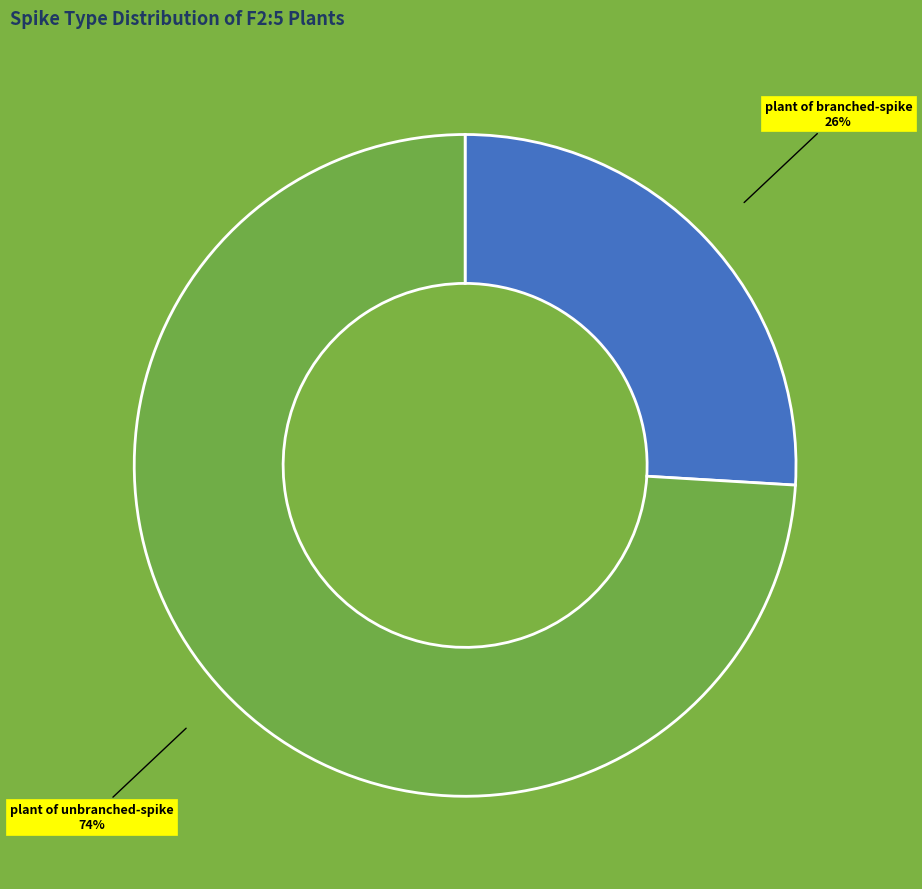

Is the sum of plant of branched-spike and plant of unbranched-spike greater than half?

Yes